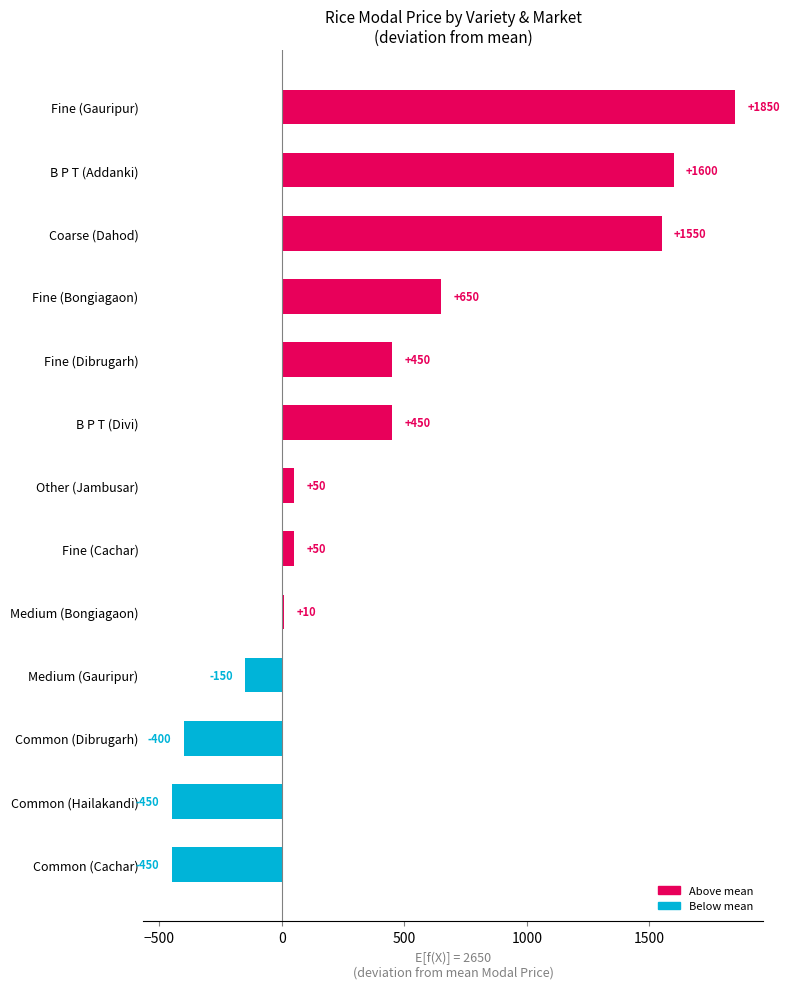

Reading bottom to top, list all the values displayed in this chart.

-450	-450	-400	-150	10	50	50	450	450	650	1550	1600	1850